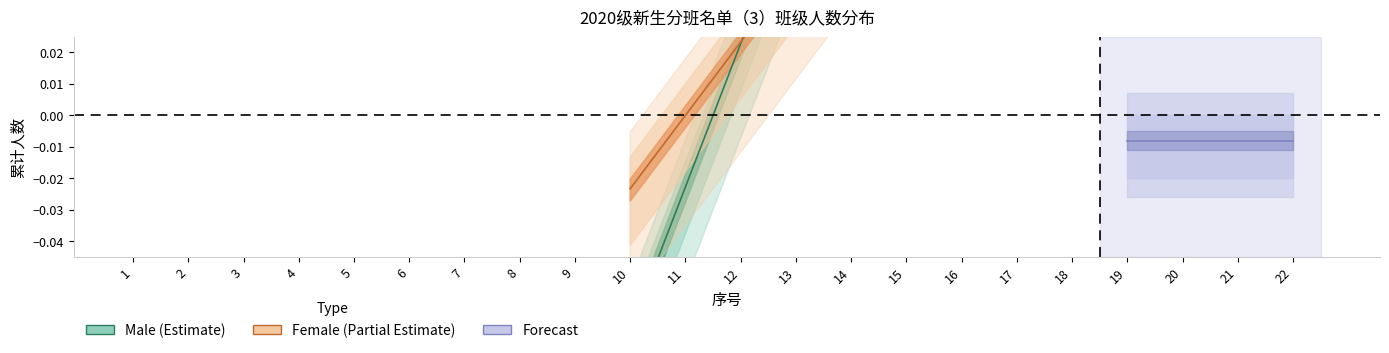

Which has a higher value, 19 or 3?

19